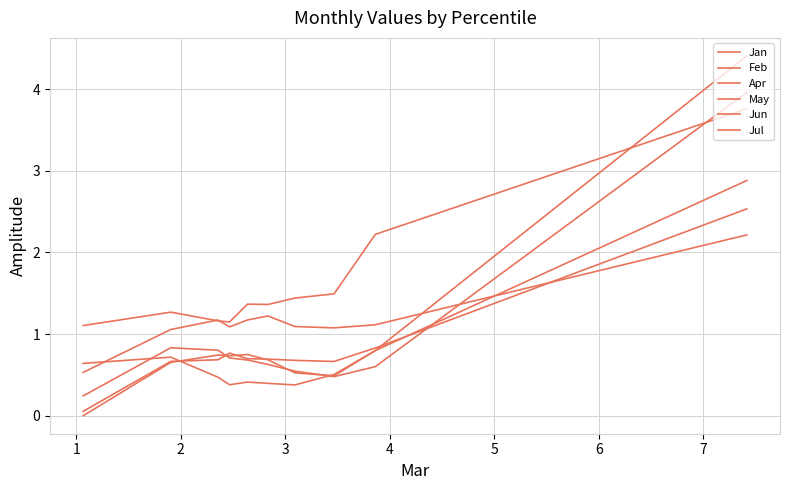

What value does the Apr series have at 4?

0.4